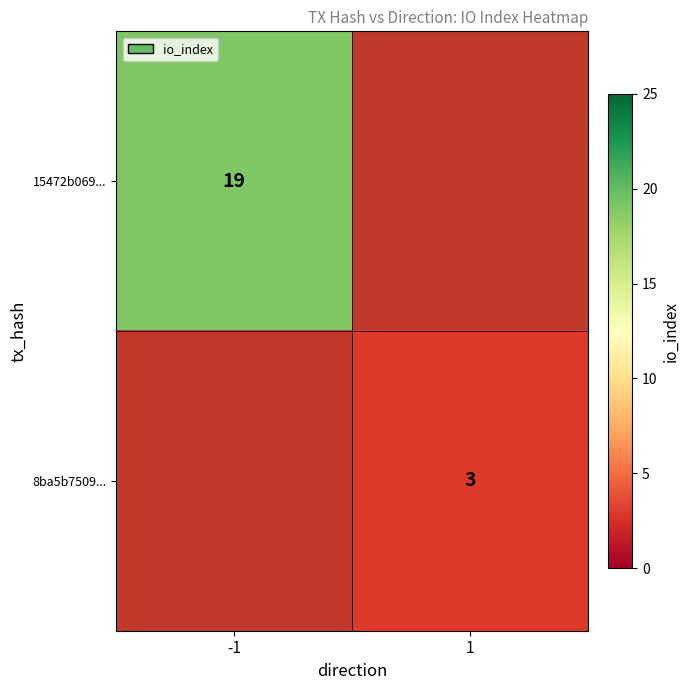

The value of 15472b069... at -1 is 26. True or false?

False